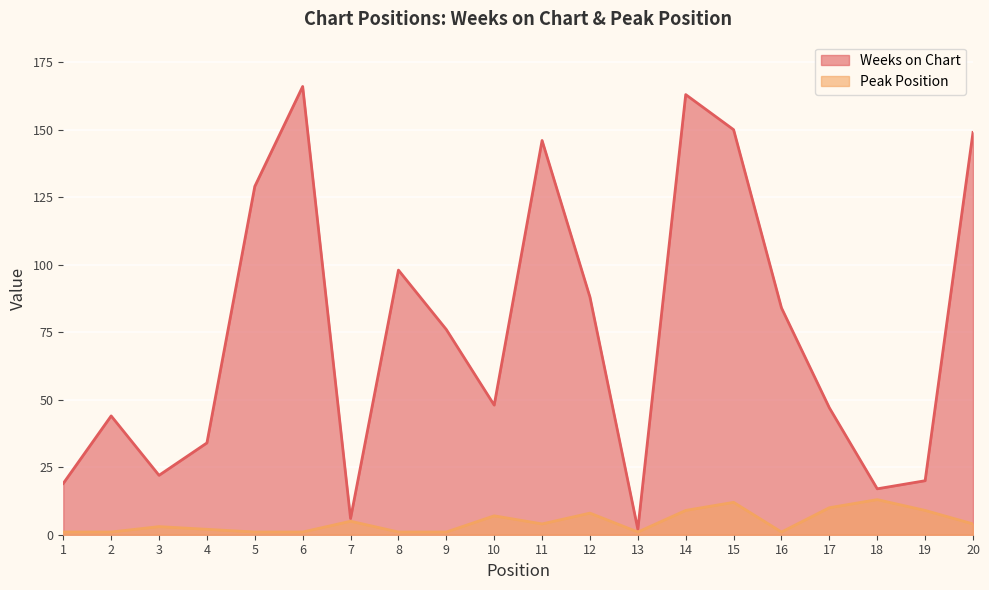

The Weeks on Chart series shows 84 at 16. True or false?

True